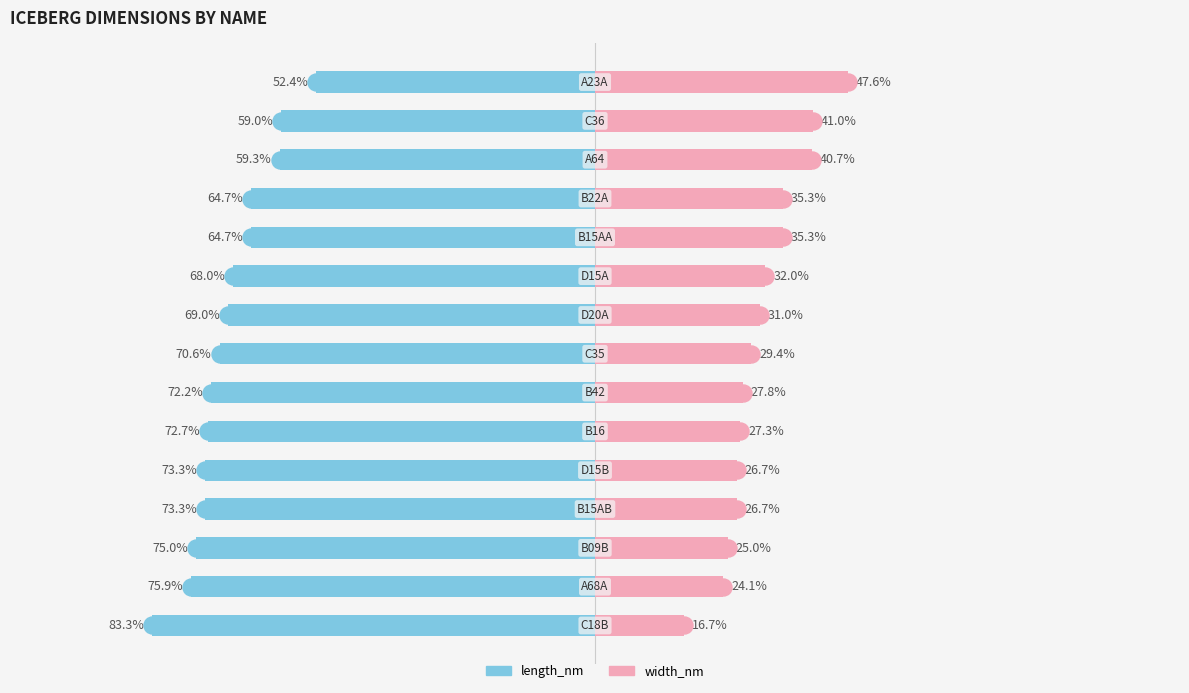

Which series reaches the minimum Y coordinate?

length_nm